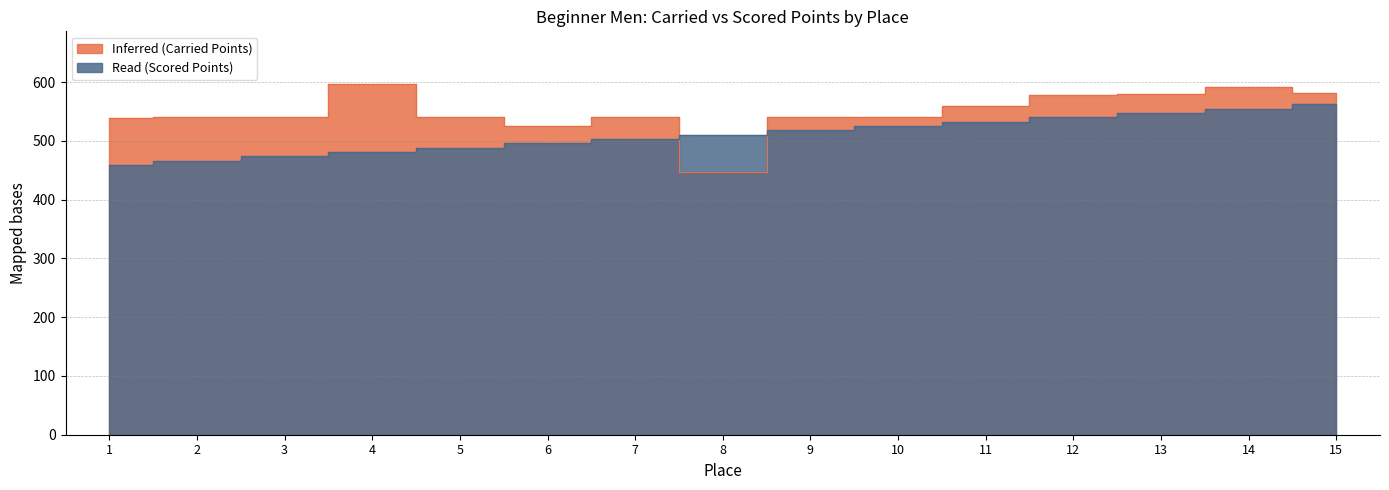

Reading left to right, extract all data points from this chart.

Carried Points: 538.7	540.0	540.0	596.7	540.0	524.6	540.0	446.9	540.0	540.0	558.6	578.0	579.5	591.6	581.1
Scored Points: 459.0	466.4	473.7	481.1	488.5	495.8	503.2	510.5	517.9	525.3	532.6	540.0	547.4	554.7	562.1